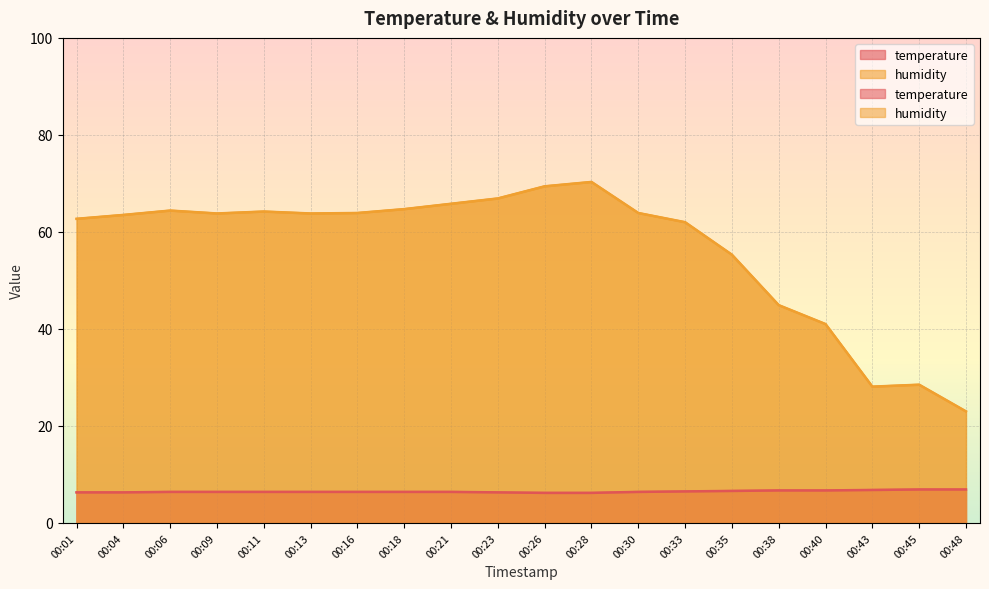

In humidity, how many points are lower than both neighbors (excluding endpoints)?

3